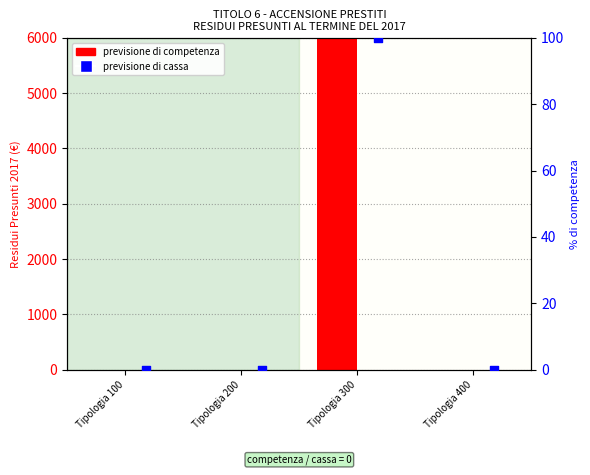

Is the value of previsione di competenza at Tipologia 400 greater than the value of previsione di cassa at Tipologia 400?

No